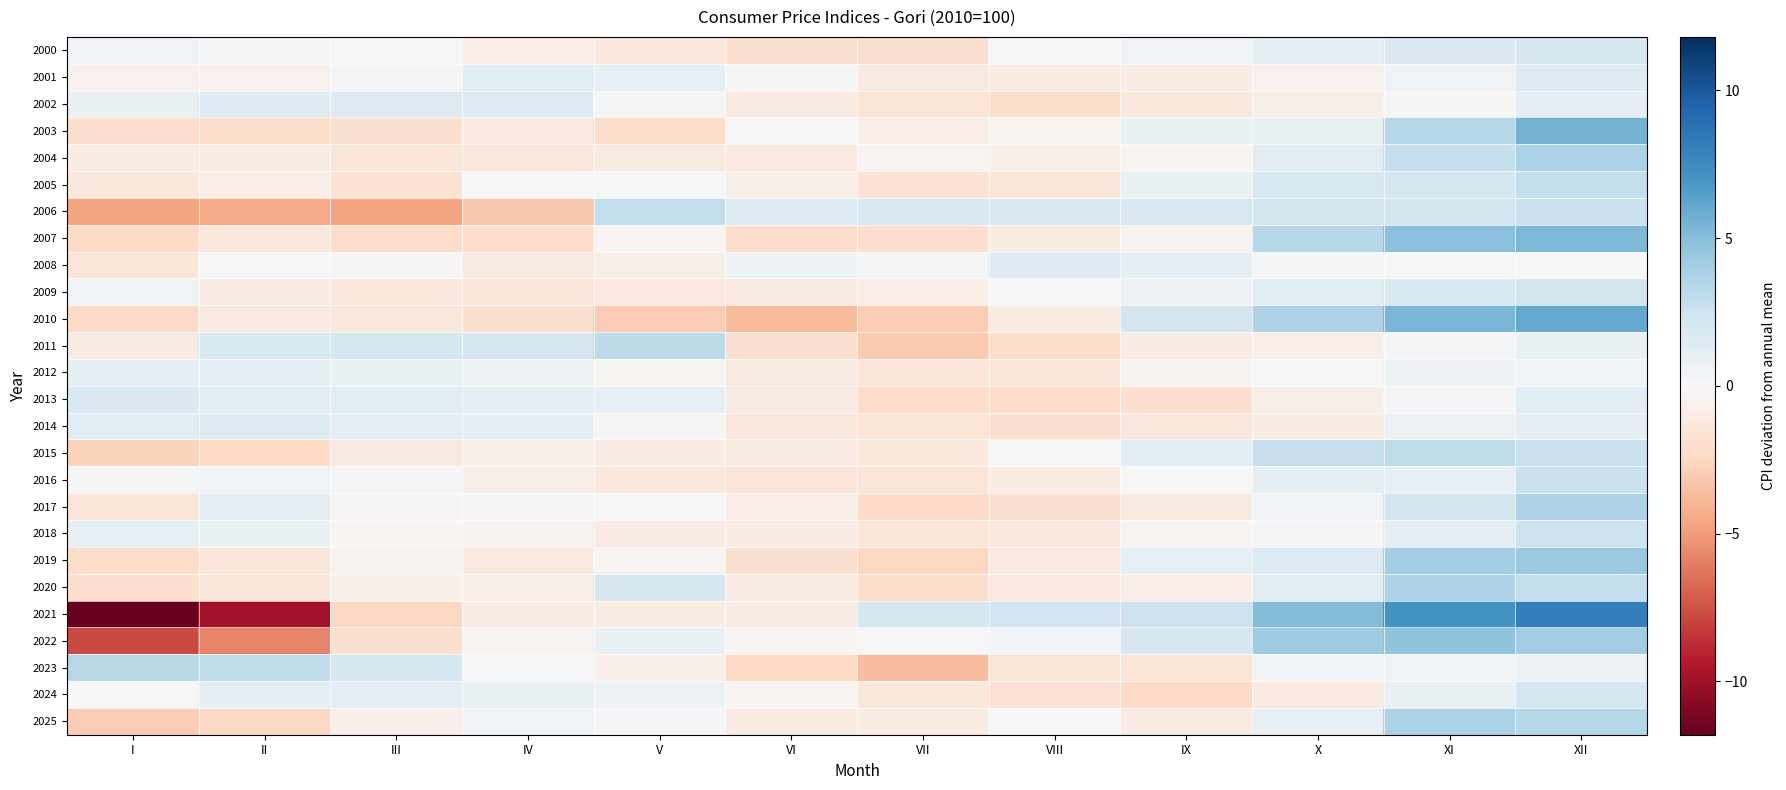

Reading left to right, transcribe all the data shown in this chart.

2000: I=0.4	II=0.2	III=0.1	IV=-0.8	V=-1.3	VI=-1.9	VII=-1.9	VIII=-0.0	IX=0.5	X=1.1	XI=1.7	XII=2.0
2001: I=-0.5	II=-0.5	III=0.2	IV=1.2	V=0.9	VI=0.2	VII=-1.1	VIII=-0.9	IX=-0.8	X=-0.5	XI=0.4	XII=1.5
2002: I=0.9	II=1.5	III=1.6	IV=1.6	V=0.1	VI=-1.0	VII=-1.6	VIII=-2.1	IX=-1.3	X=-0.7	XI=-0.1	XII=1.0
2003: I=-2.0	II=-2.2	III=-1.9	IV=-1.2	V=-2.2	VI=-0.0	VII=-0.8	VIII=-0.4	IX=0.7	X=0.9	XI=3.4	XII=5.6
2004: I=-0.9	II=-1.0	III=-1.4	IV=-1.3	V=-1.0	VI=-1.1	VII=-0.4	VIII=-0.6	IX=-0.2	X=1.3	XI=2.9	XII=3.8
2005: I=-1.2	II=-0.8	III=-1.7	IV=-0.1	V=0.1	VI=-0.7	VII=-1.7	VIII=-1.4	IX=0.8	X=1.9	XI=2.0	XII=2.9
2006: I=-4.6	II=-4.4	III=-4.6	IV=-3.2	V=2.9	VI=1.7	VII=1.8	VIII=1.8	IX=1.9	X=2.2	XI=2.1	XII=2.5
2007: I=-2.4	II=-1.4	III=-2.2	IV=-2.1	V=-0.2	VI=-2.1	VII=-1.9	VIII=-0.9	IX=-0.4	X=3.4	XI=4.9	XII=5.3
2008: I=-1.7	II=0.0	III=-0.1	IV=-1.0	V=-0.7	VI=0.6	VII=0.2	VIII=1.5	IX=1.2	X=0.1	XI=-0.1	XII=-0.0
2009: I=0.5	II=-0.9	III=-1.2	IV=-1.4	V=-1.1	VI=-1.1	VII=-0.8	VIII=-0.1	IX=0.7	X=1.4	XI=1.8	XII=2.1
2010: I=-2.2	II=-1.2	III=-1.3	IV=-1.9	V=-3.0	VI=-3.7	VII=-3.0	VIII=-1.0	IX=2.1	X=3.7	XI=5.4	XII=6.1
2011: I=-1.0	II=1.8	III=2.1	IV=2.0	V=3.1	VI=-1.9	VII=-3.1	VIII=-2.2	IX=-0.9	X=-0.8	XI=0.2	XII=0.8
2012: I=1.1	II=1.1	III=0.8	IV=0.6	V=-0.2	VI=-1.1	VII=-1.4	VIII=-1.5	IX=-0.4	X=-0.1	XI=0.6	XII=0.5
2013: I=1.7	II=1.3	III=1.2	IV=1.1	V=1.0	VI=-1.0	VII=-2.1	VIII=-2.1	IX=-2.0	X=-0.7	XI=0.3	XII=1.2
2014: I=1.4	II=1.6	III=1.2	IV=1.1	V=-0.1	VI=-1.3	VII=-1.7	VIII=-1.9	IX=-1.3	X=-0.9	XI=0.7	XII=1.2
2015: I=-2.6	II=-2.3	III=-1.0	IV=-0.6	V=-0.9	VI=-1.0	VII=-1.2	VIII=-0.1	IX=1.4	X=2.7	XI=3.0	XII=2.7
2016: I=0.2	II=0.5	III=0.2	IV=-0.6	V=-1.3	VI=-1.5	VII=-1.5	VIII=-0.8	IX=0.1	X=1.1	XI=1.0	XII=2.7
2017: I=-1.6	II=1.1	III=0.2	IV=0.2	V=-0.0	VI=-0.8	VII=-2.3	VIII=-1.9	IX=-1.1	X=0.3	XI=2.1	XII=3.7
2018: I=0.9	II=0.7	III=-0.2	IV=-0.4	V=-1.0	VI=-0.9	VII=-1.5	VIII=-1.2	IX=-0.3	X=0.2	XI=1.1	XII=2.4
2019: I=-2.2	II=-1.4	III=-0.4	IV=-1.2	V=-0.4	VI=-1.9	VII=-2.4	VIII=-1.1	IX=1.0	X=1.6	XI=4.0	XII=4.4
2020: I=-2.0	II=-1.5	III=-0.6	IV=-0.6	V=1.9	VI=-1.0	VII=-2.1	VIII=-1.2	IX=-0.8	X=1.3	XI=3.6	XII=2.8
2021: I=-11.8	II=-10.0	III=-2.4	IV=-0.8	V=-0.9	VI=-0.9	VII=1.9	VIII=2.3	IX=2.4	X=5.1	XI=7.0	XII=8.1
2022: I=-7.8	II=-5.7	III=-1.9	IV=-0.3	V=0.7	VI=-0.2	VII=0.0	VIII=0.3	IX=1.9	X=4.2	XI=4.7	XII=4.1
2023: I=3.3	II=3.0	III=2.0	IV=-0.0	V=-0.6	VI=-2.4	VII=-3.7	VIII=-1.6	IX=-1.6	X=0.4	XI=0.5	XII=0.7
2024: I=0.1	II=1.1	III=1.2	IV=0.9	V=0.6	VI=-0.2	VII=-1.4	VIII=-1.7	IX=-2.3	X=-1.2	XI=0.9	XII=2.1
2025: I=-2.9	II=-2.5	III=-0.6	IV=0.4	V=0.2	VI=-1.0	VII=-0.9	VIII=0.1	IX=-0.9	X=1.0	XI=3.7	XII=3.4